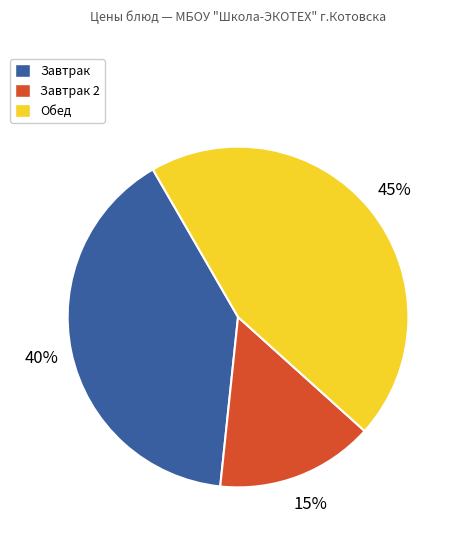

Does any single category account for the majority?

No